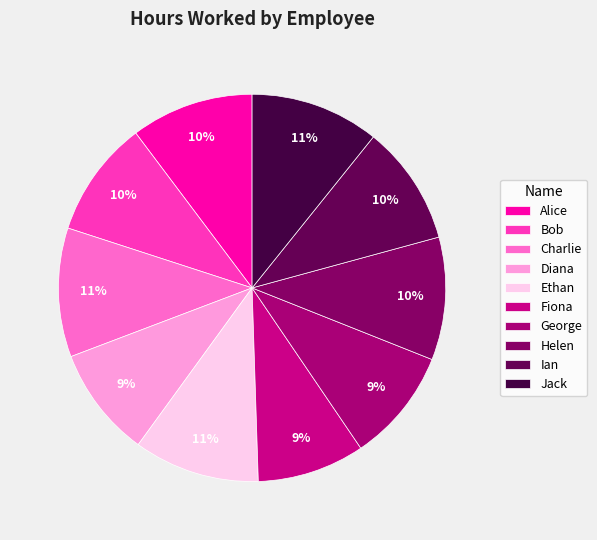

Is there a majority slice in this chart?

No